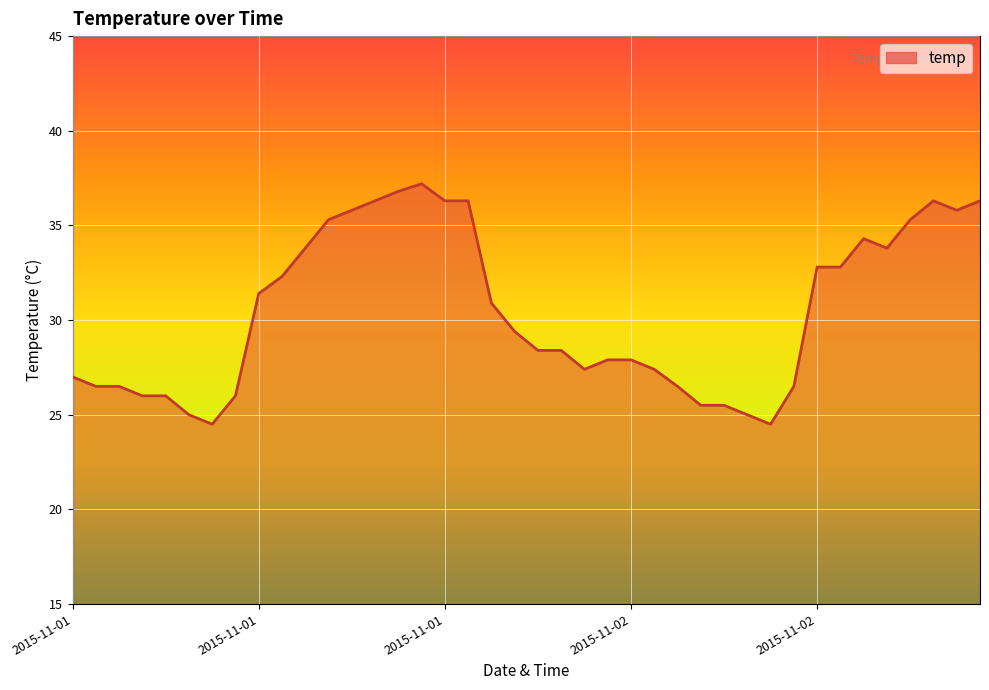

What is the greatest value displayed?

37.2